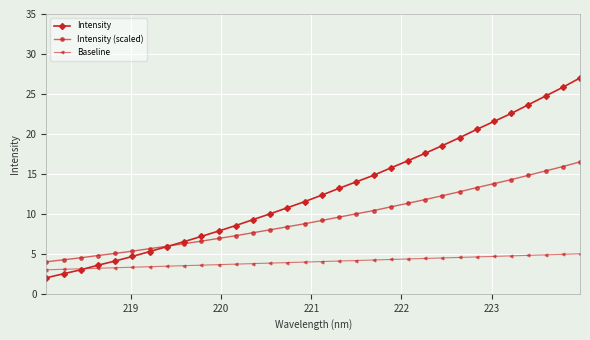

List the series in order of their peak value, highest first.

Intensity, Intensity (scaled), Baseline